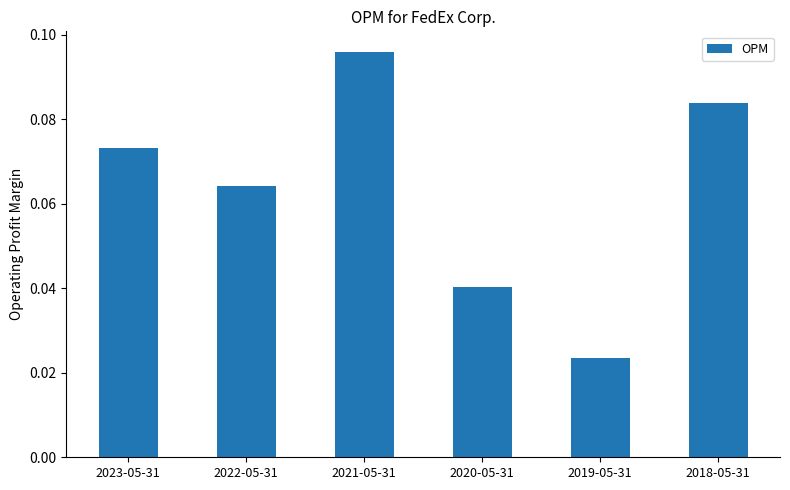

List the labels in order of value, largest first.

2021-05-31, 2018-05-31, 2023-05-31, 2022-05-31, 2020-05-31, 2019-05-31